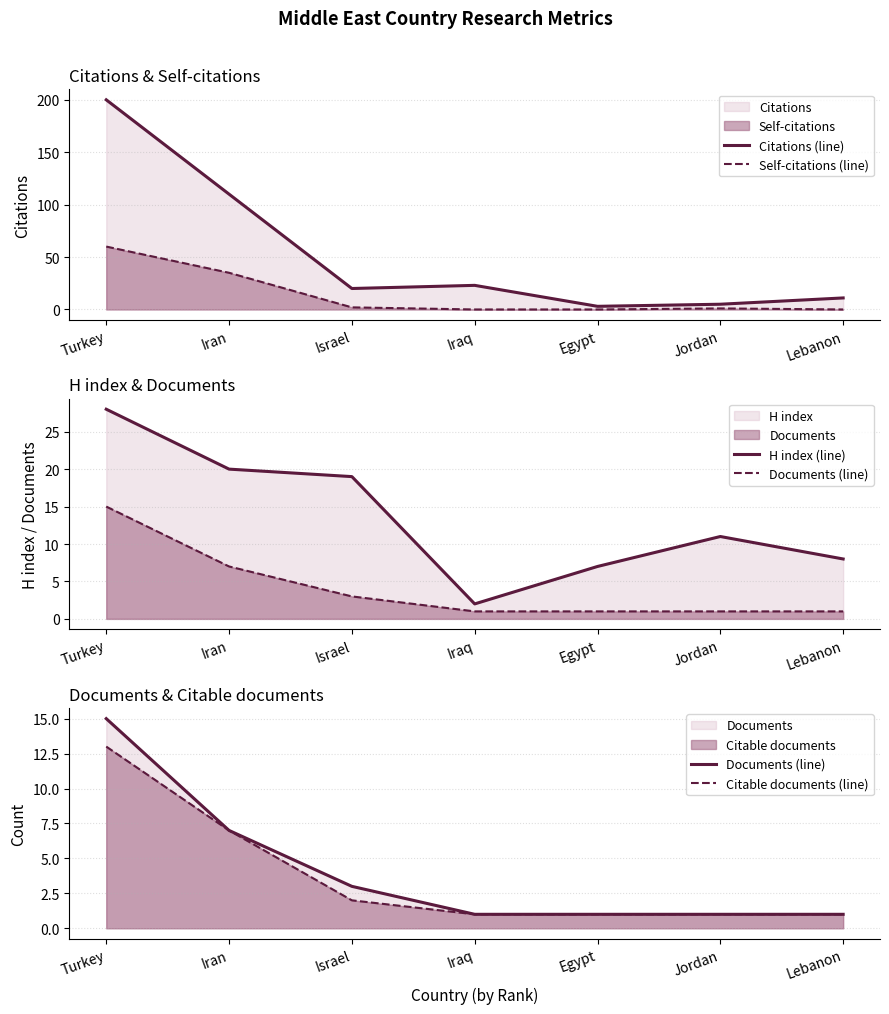

What is the total value across all series at Lebanon?

21